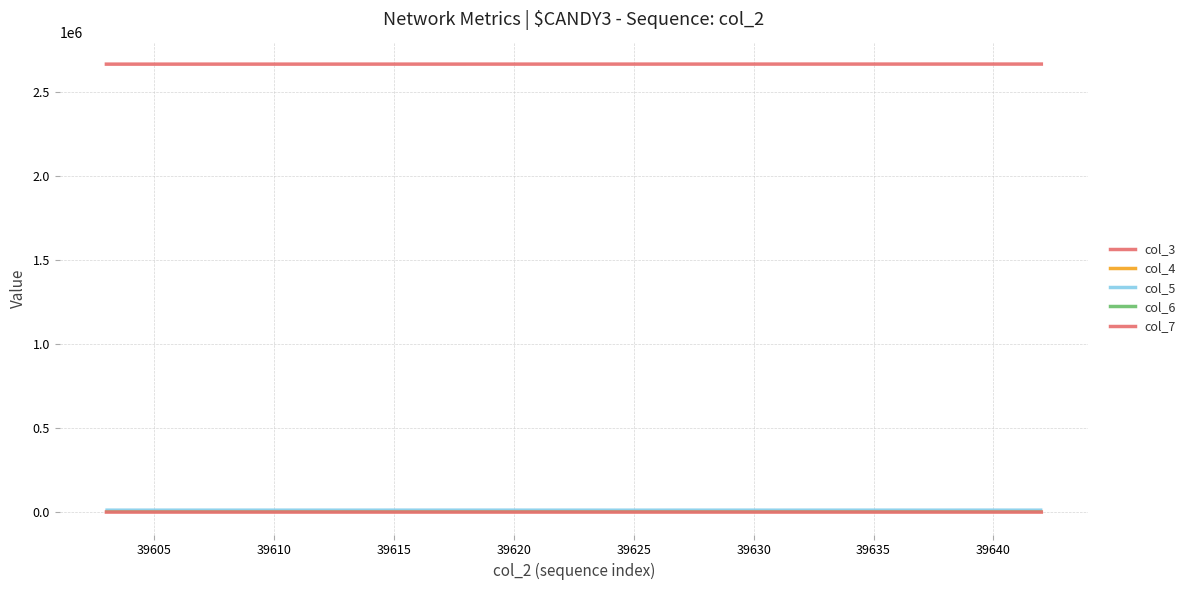

What is the lowest value of the col_3 series?

2665472